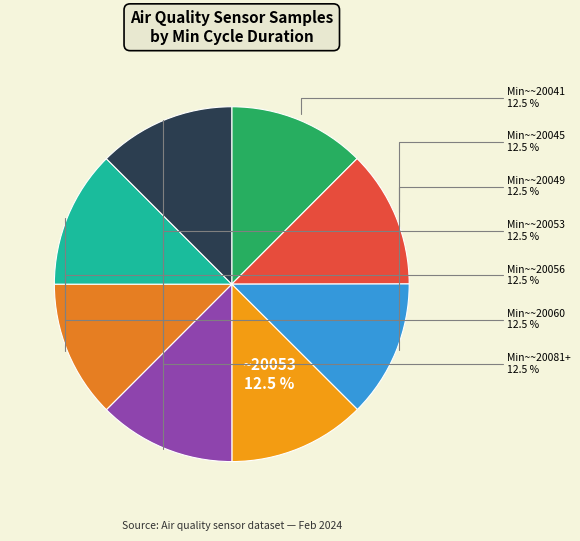

Count the number of slices in the pie.

8